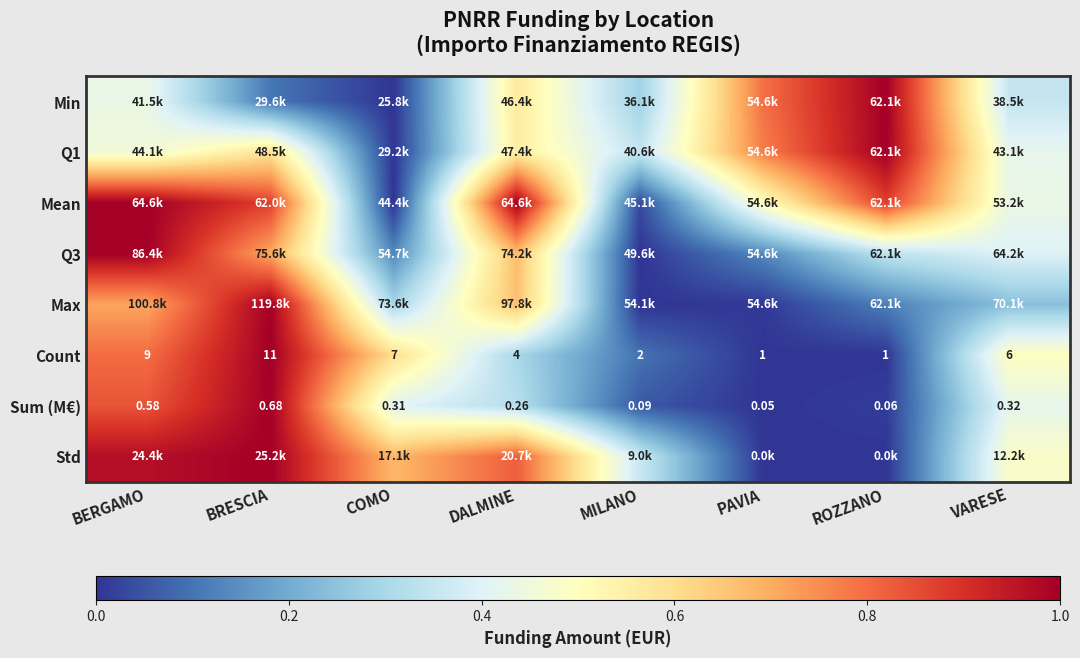

Which category has the highest value in the Max series?

BRESCIA